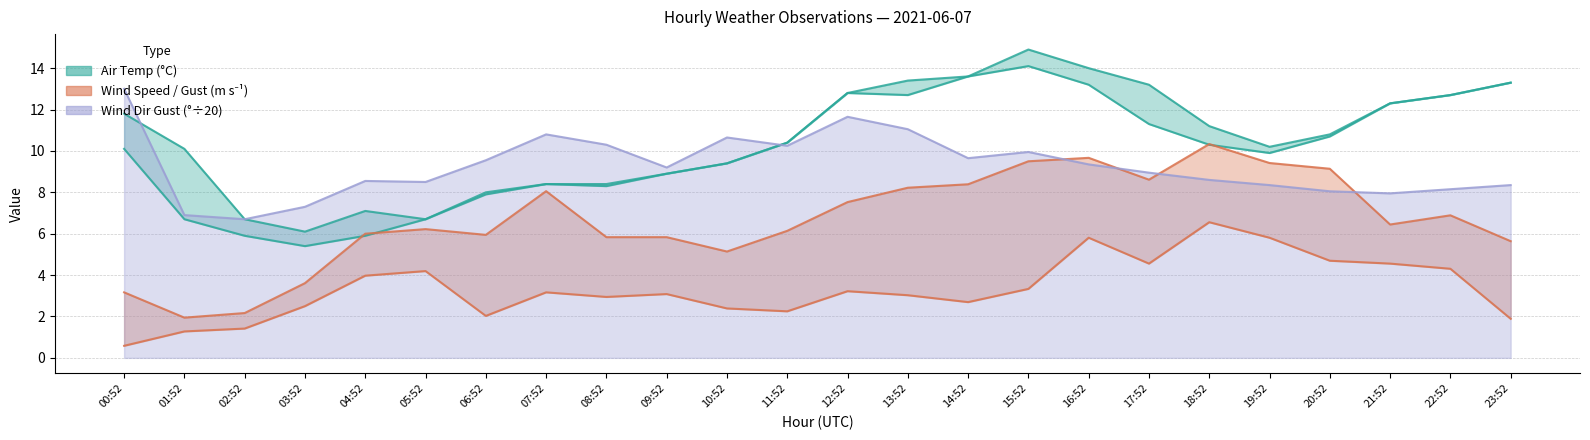

List the labels in order of WIND_SPEED value, largest first.

18:52, 16:52, 19:52, 20:52, 17:52, 21:52, 22:52, 05:52, 04:52, 15:52, 12:52, 07:52, 09:52, 13:52, 08:52, 14:52, 03:52, 10:52, 11:52, 06:52, 23:52, 02:52, 01:52, 00:52